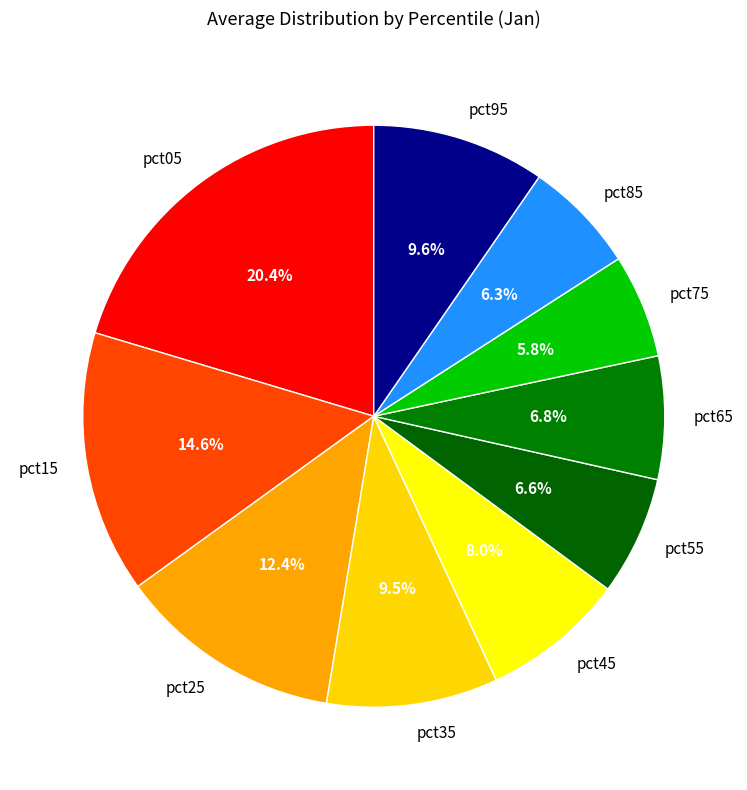

To the nearest percent, what is the average slice percentage?

10%